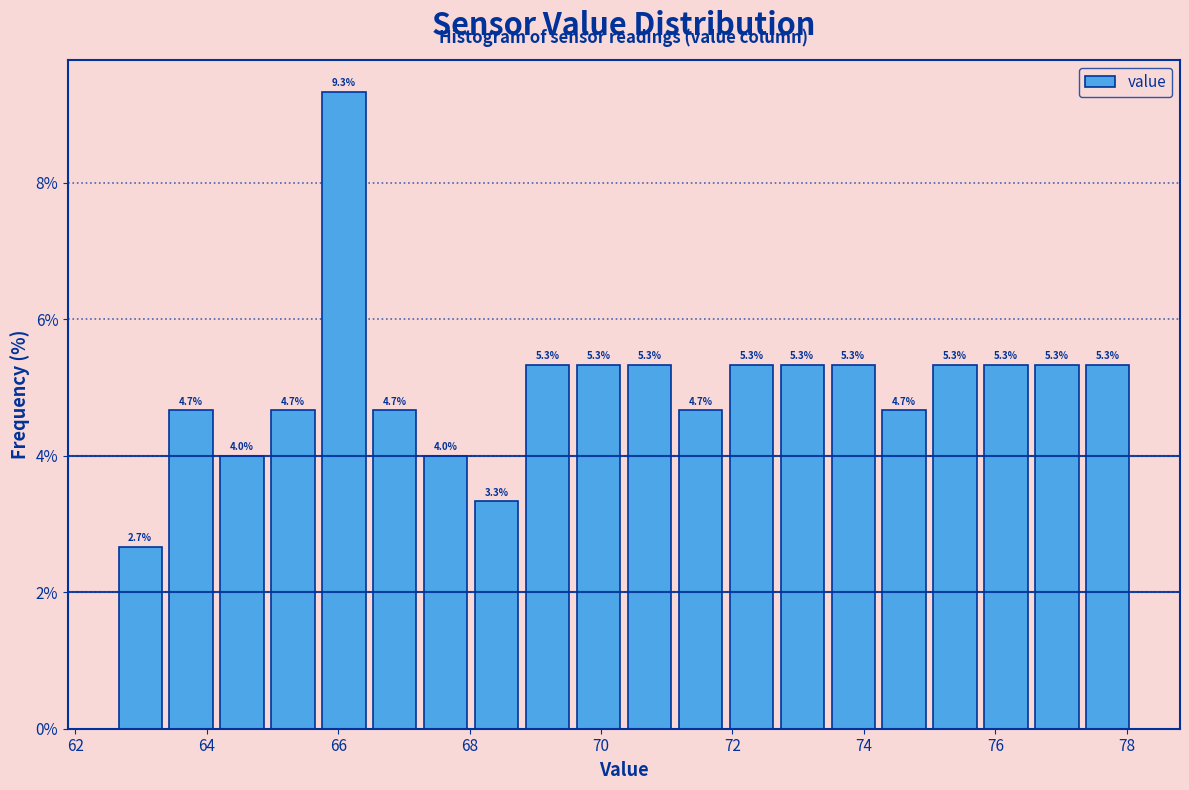

Around what value on the x-axis is the tallest bar? Give the approximate position of its centre, as read against the axis.

66.0